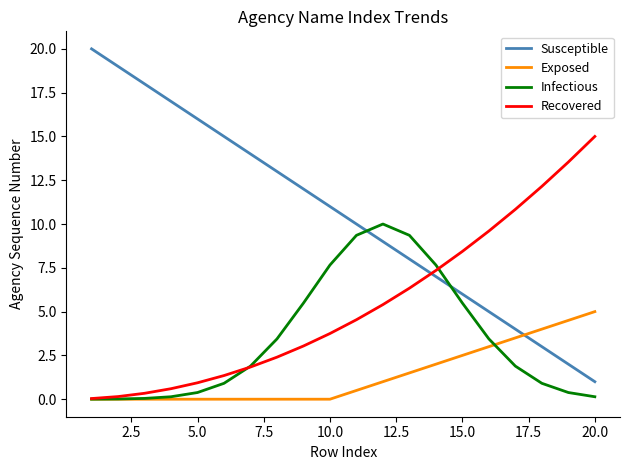

Which series has the largest range (max minus min)?

Susceptible